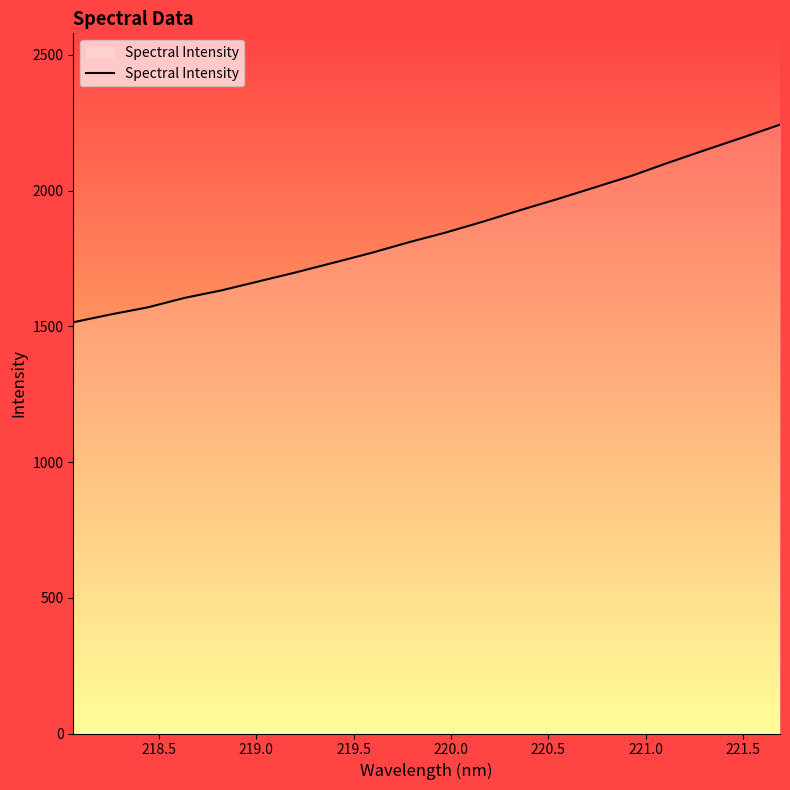

Reading right to left, list all the values displayed in this chart.

2243.0	2195.9	2149.9	2103.1	2054.1	2011.1	1968.3	1927.5	1885.2	1845.2	1809.1	1770.1	1734.7	1699.5	1666.2	1633.1	1605.1	1569.8	1543.7	1515.0